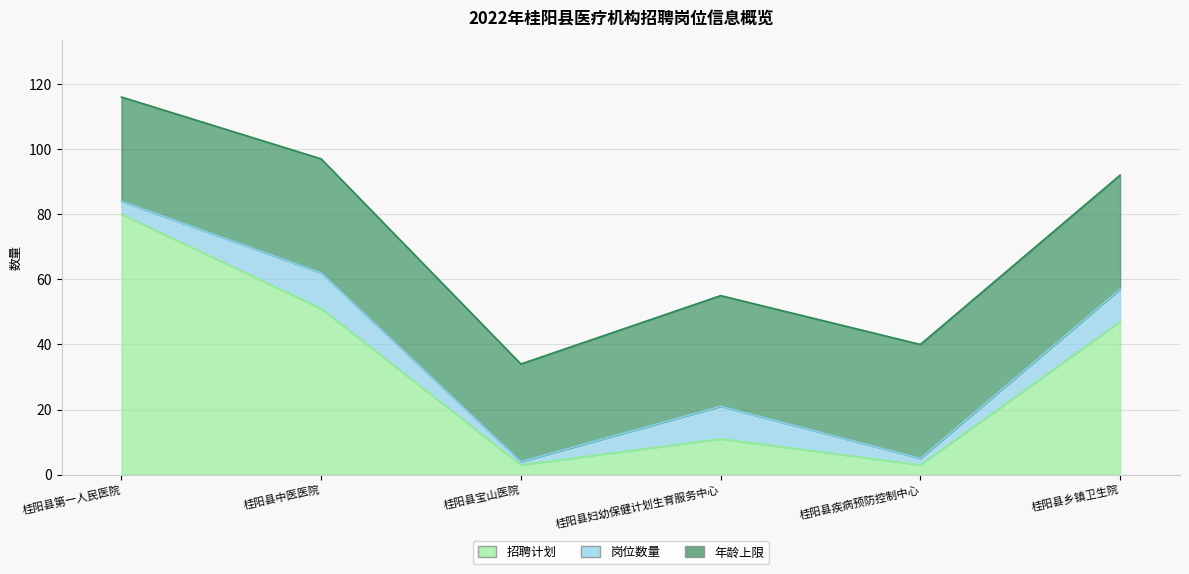

Reading left to right, extract all data points from this chart.

招聘计划: 80	51	3	11	3	47
岗位数量: 4	11	1	10	2	10
年龄上限: 32	35	30	34	35	35